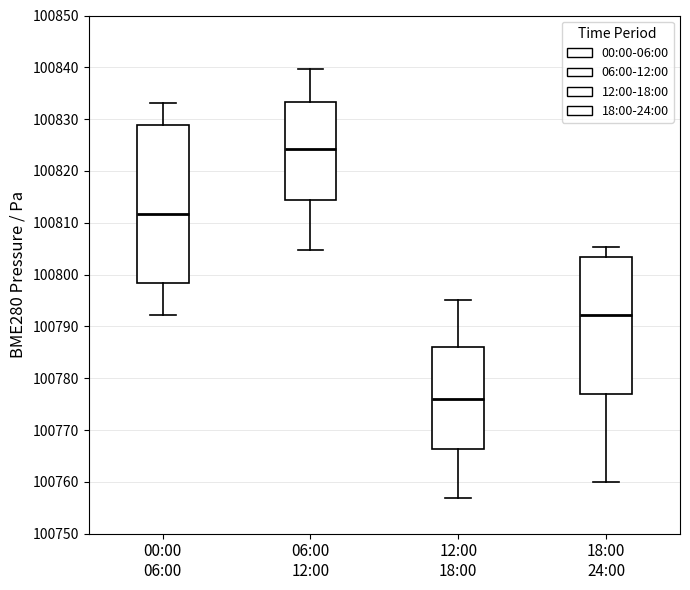

Where does the upper whisker of the box for 06:00 12:00 end on the y-axis? The values are not printed on the chart, so give them approximately, as read against the axis.

100840